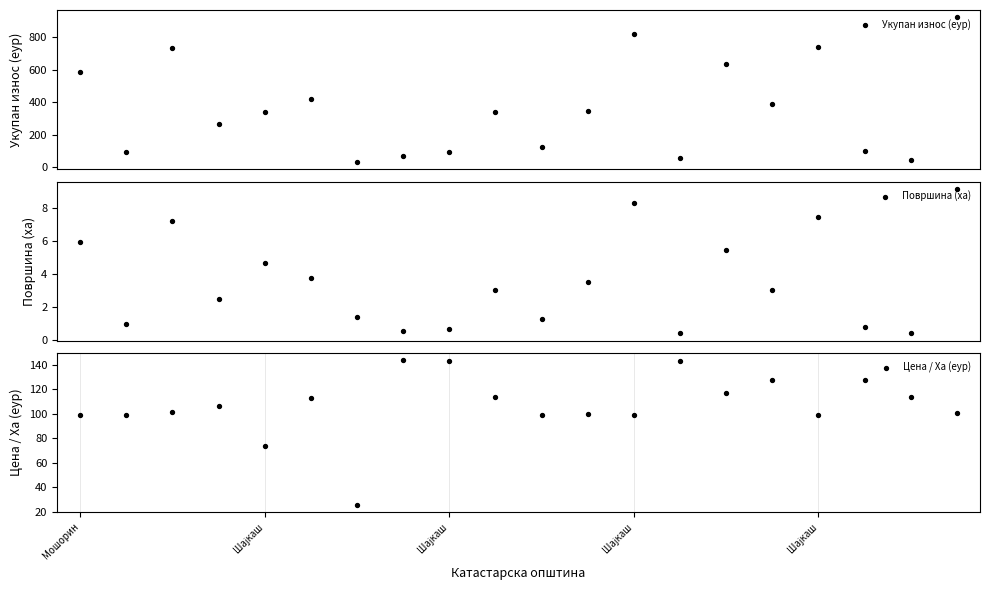

Is the value of Цена / Ха (еур) at 15 greater than the value of Укупан износ (еур) at 8?

Yes